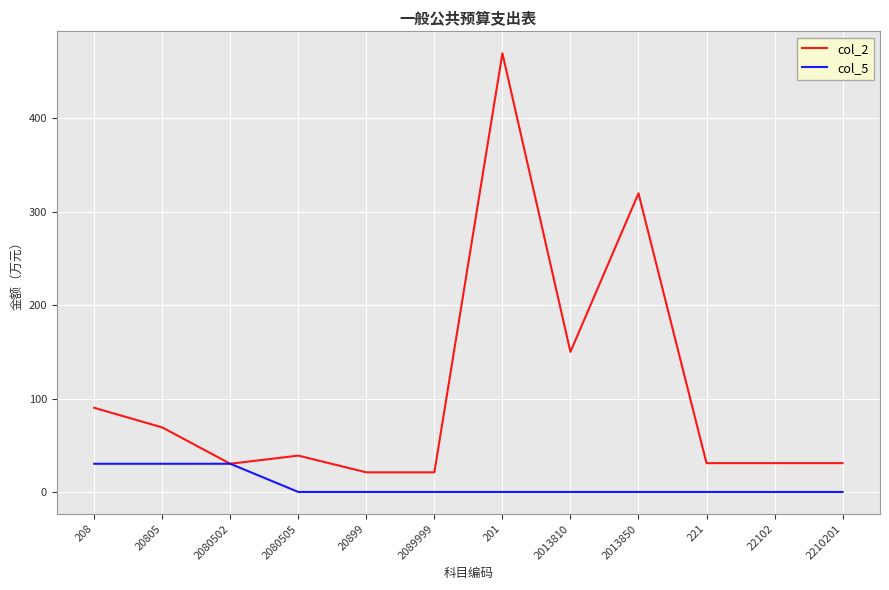

The col_5 series shows 0.0 at 20899. True or false?

True